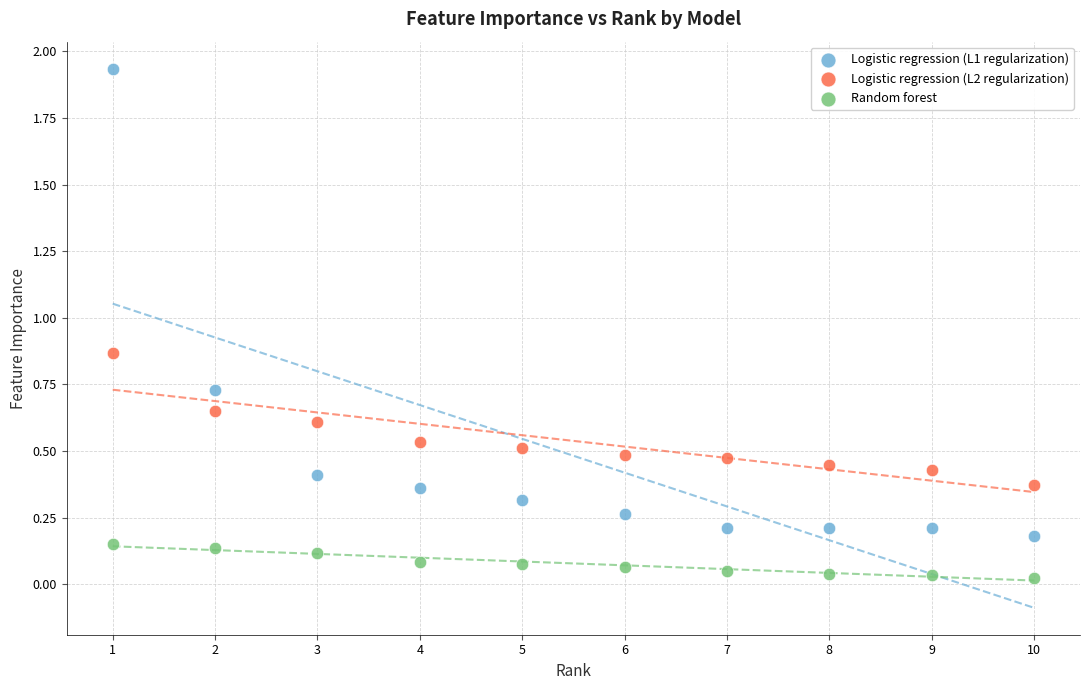

Across all data points, what is the range of X values (max minus min)?

9.0